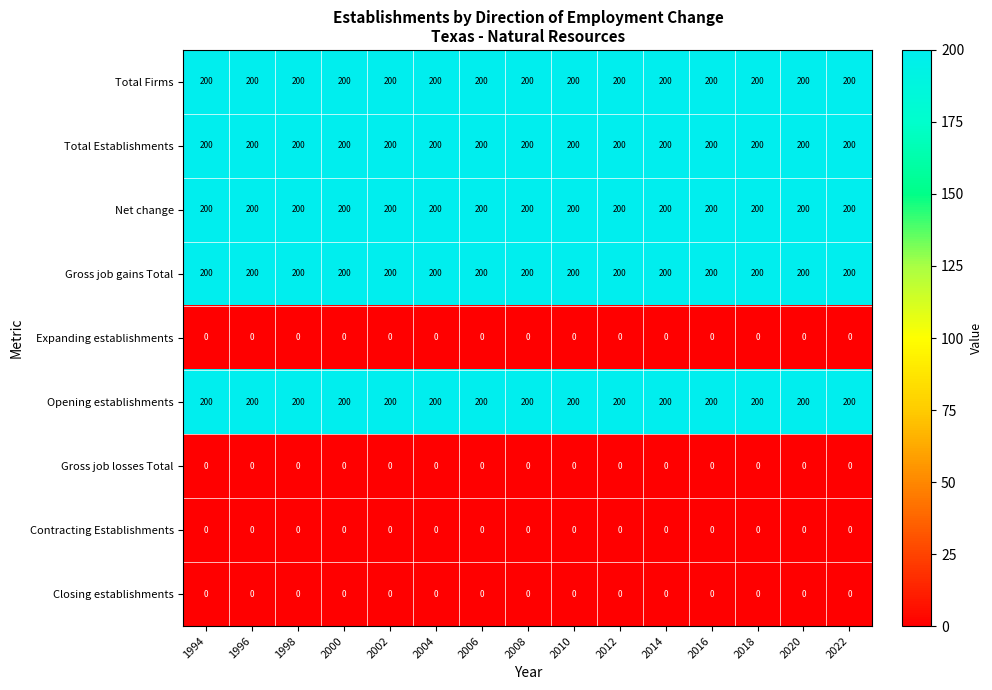

What is the spread (max minus min) of values at 2018?

200